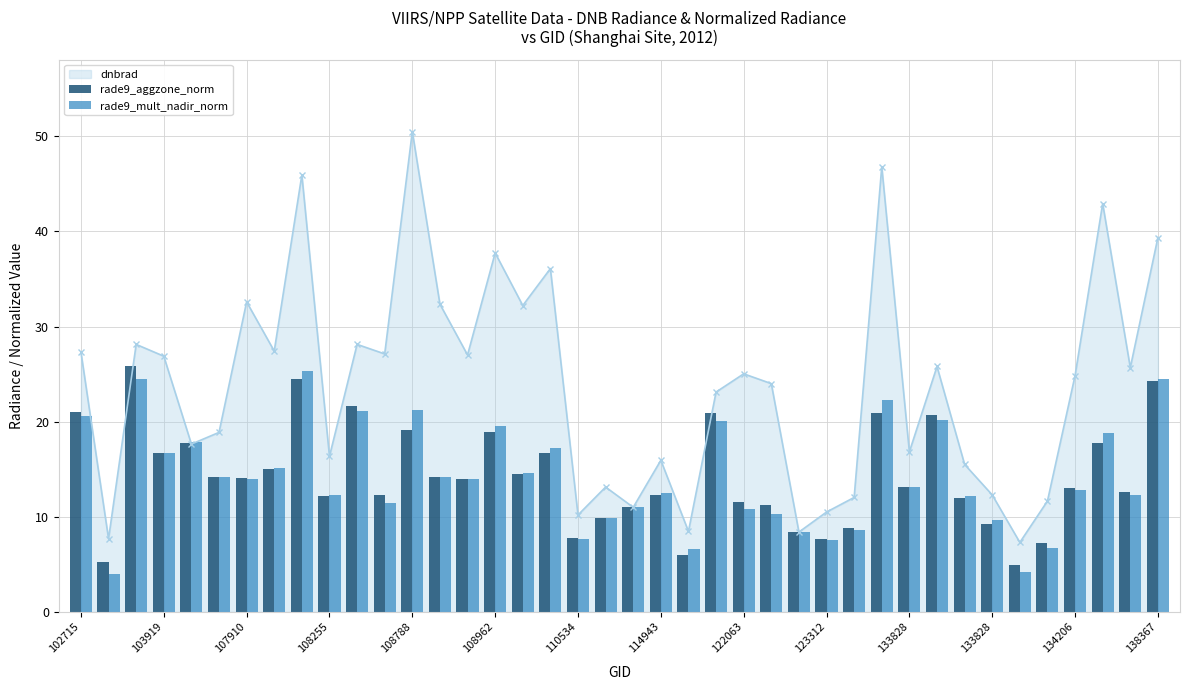

What is the difference between the highest and lowest values at 114943?

0.1